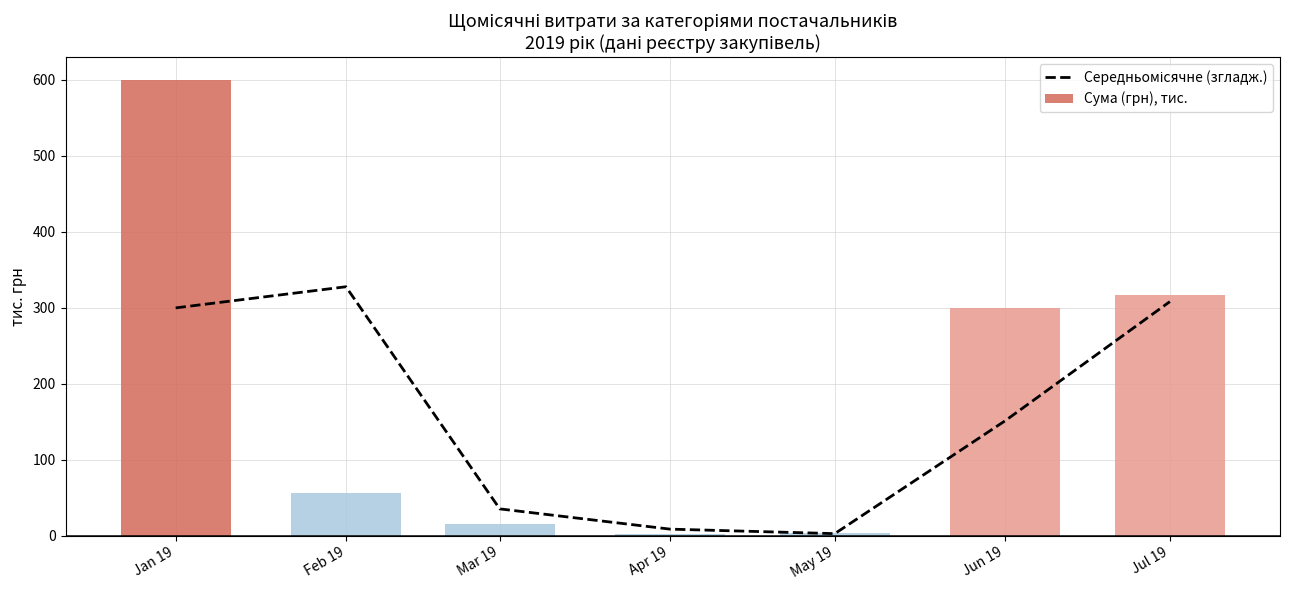

List the series in order of their overall mean, highest first.

Сума (грн), тис., Середньомісячне (згладж.)